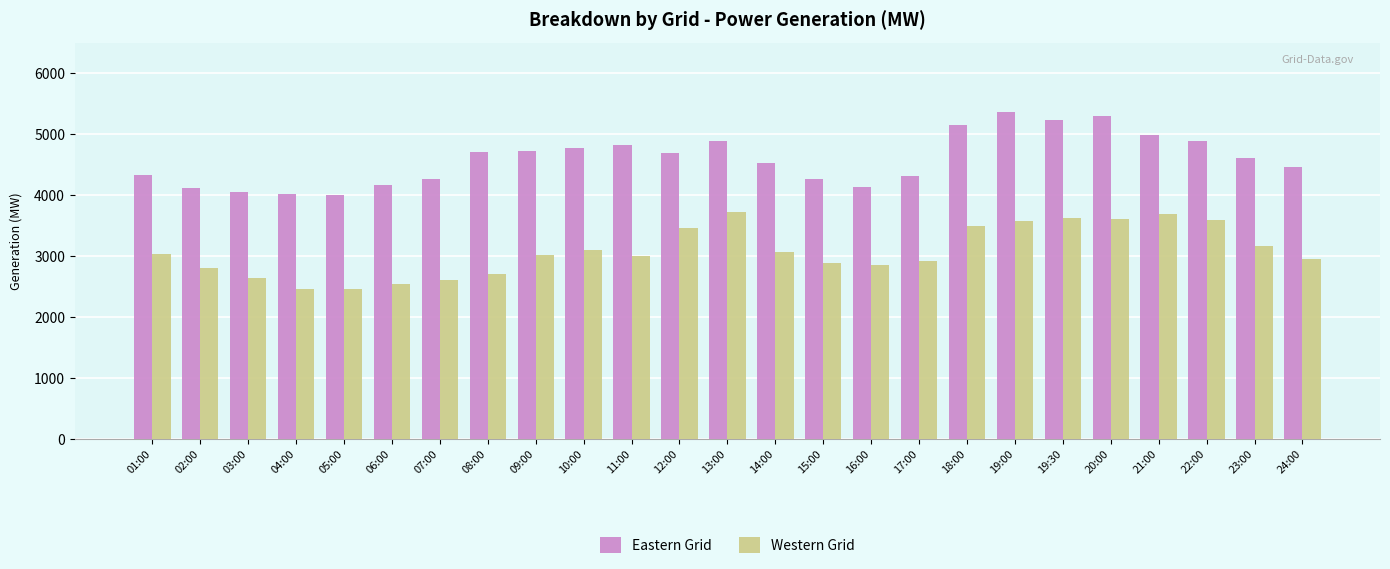

At how many categories does at least one series exceed 3928?

25